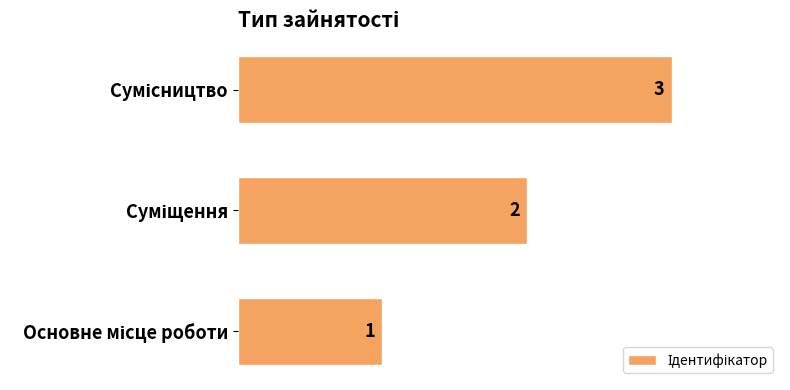

What is the sum of all values?

6